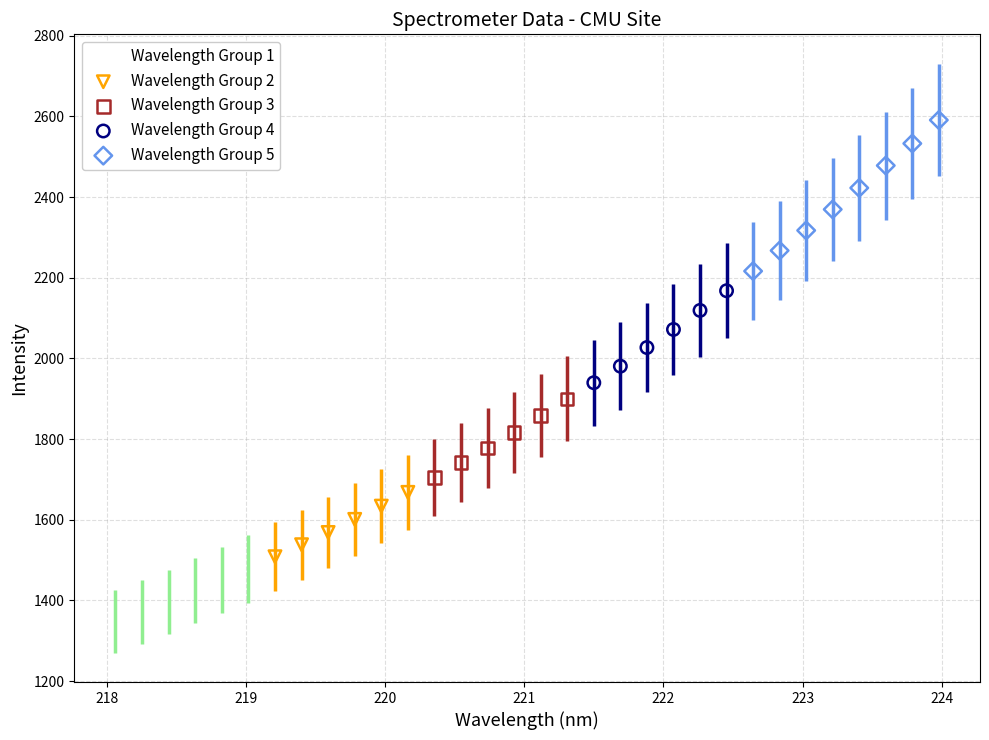

Which series contains the lowest Y value?

Wavelength Group 1